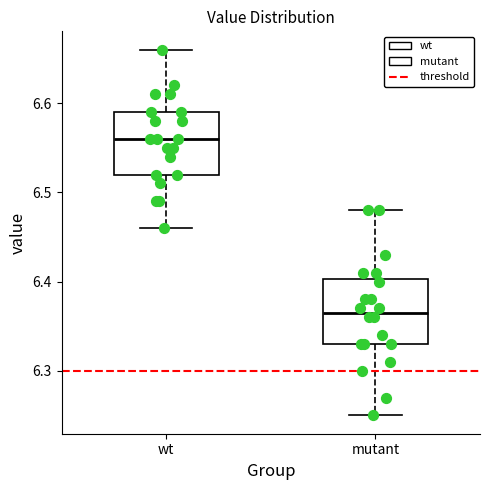

Which box's median line is the highest?

wt